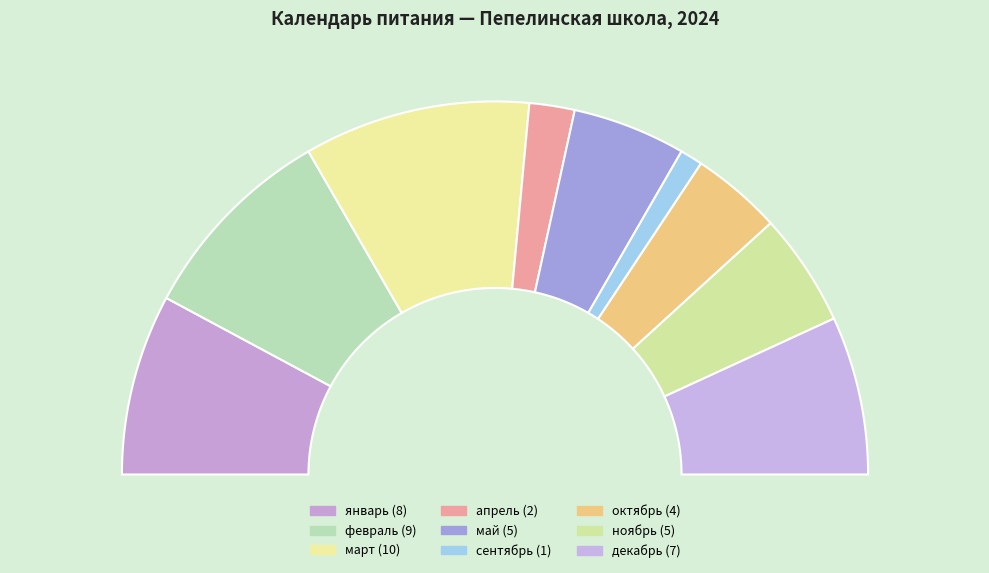

To the nearest percent, what portion does январь represent?

16%